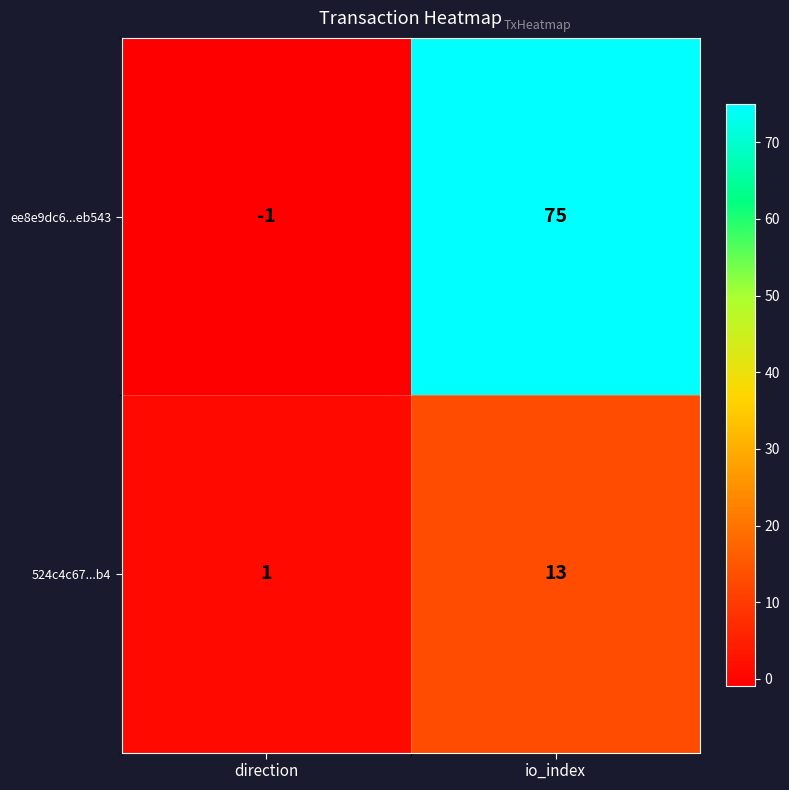

What is the difference between the 524c4c67...b4 values at io_index and direction?

12